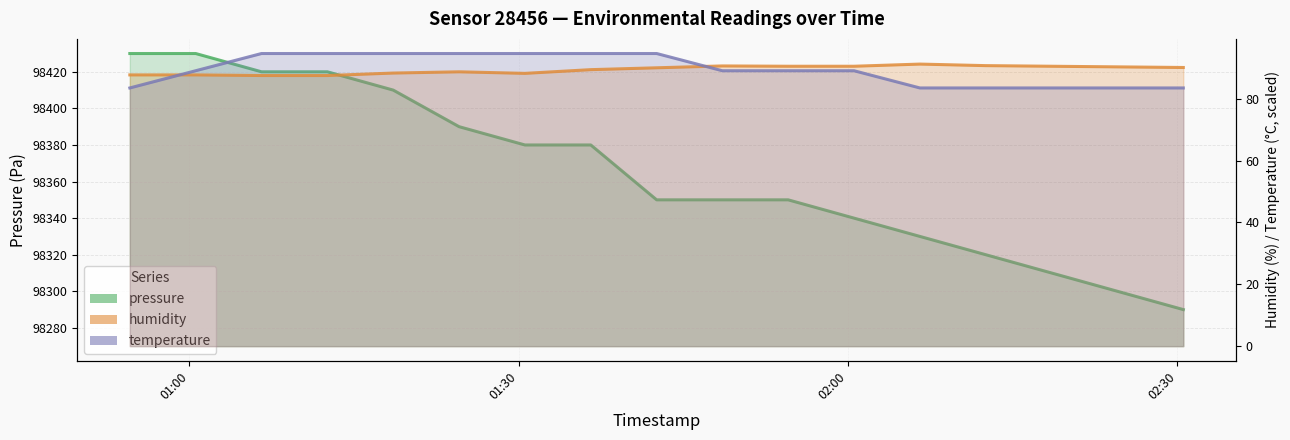

List the series in order of their peak value, highest first.

pressure, temperature, humidity